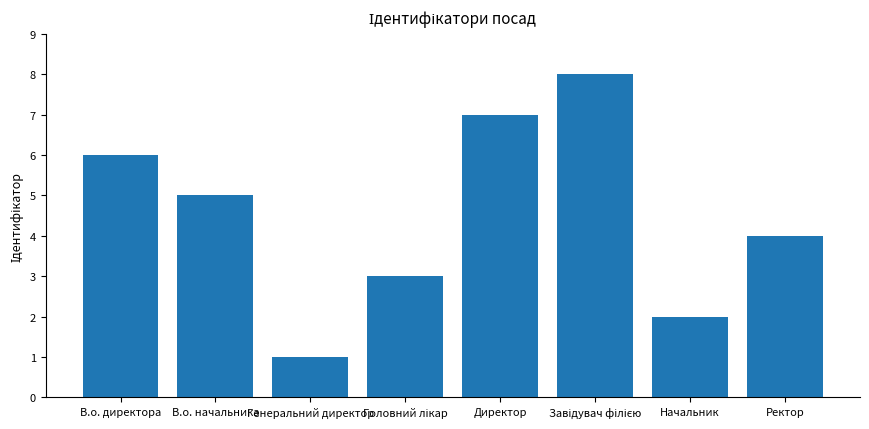

Reading right to left, what are all the values shown in this chart?

4	2	8	7	3	1	5	6